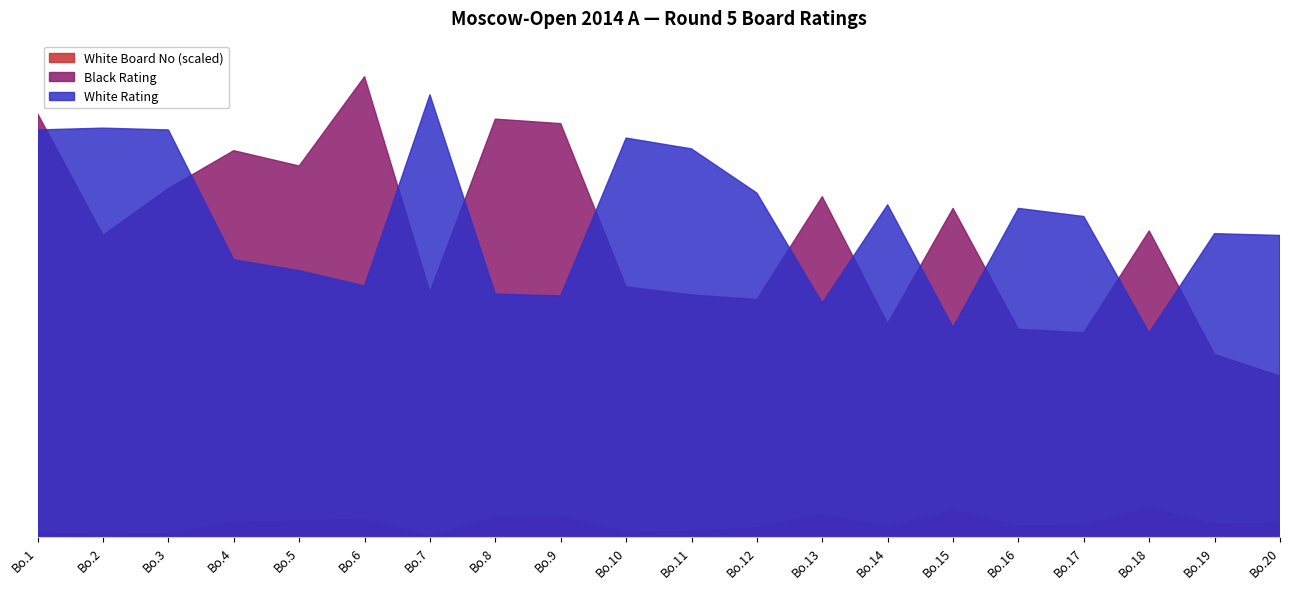

At which category is the sum across all series the highest?

Bo.1